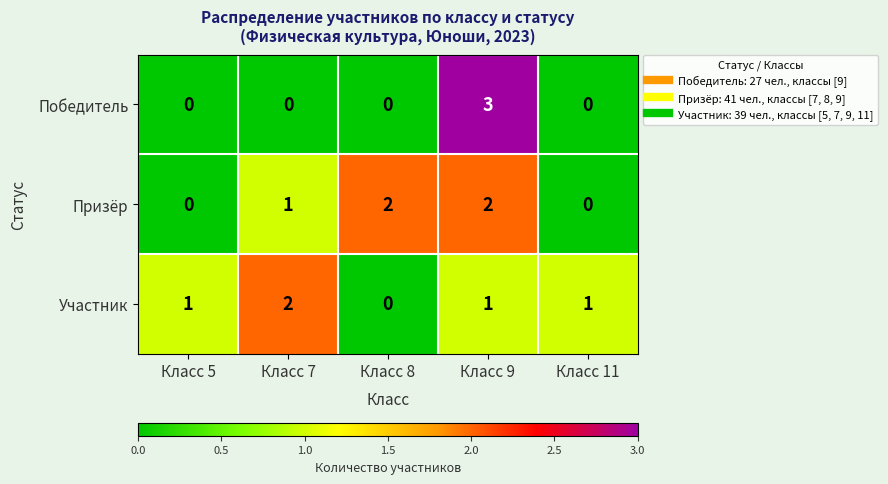

At which category is the sum across all series the highest?

Класс 9